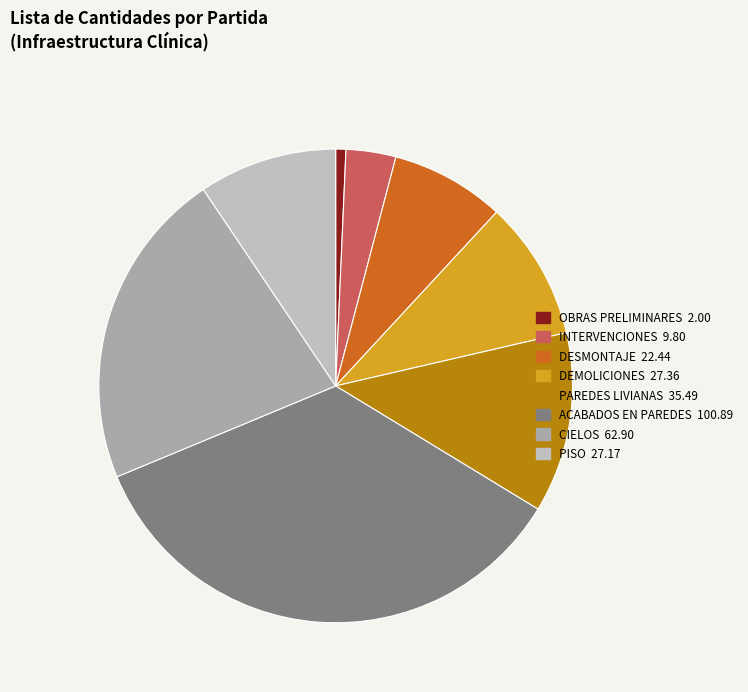

The OBRAS PRELIMINARES slice represents 21% of the pie. True or false?

False